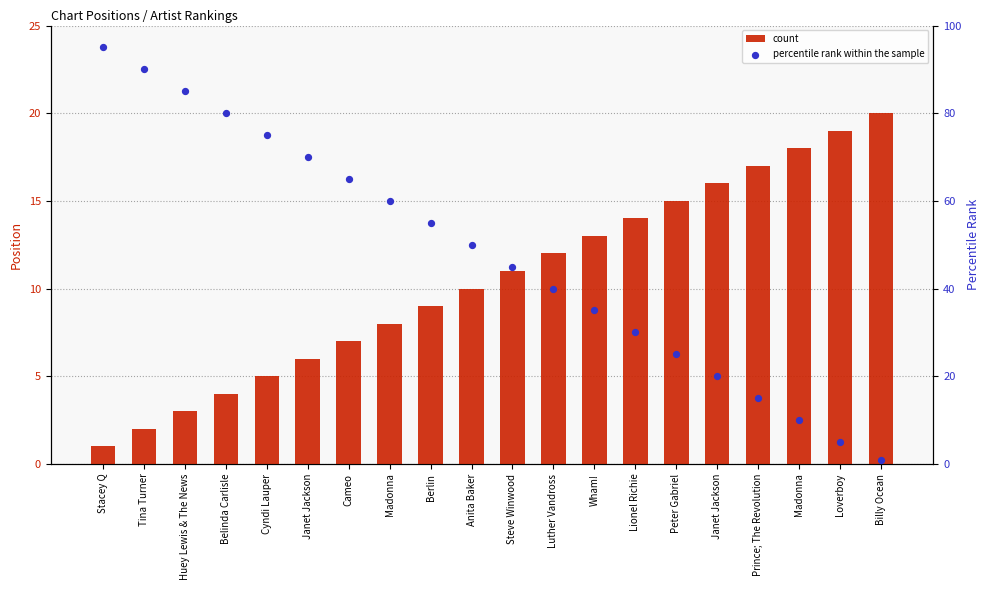

Which series contains the highest Y value?

percentile rank within the sample